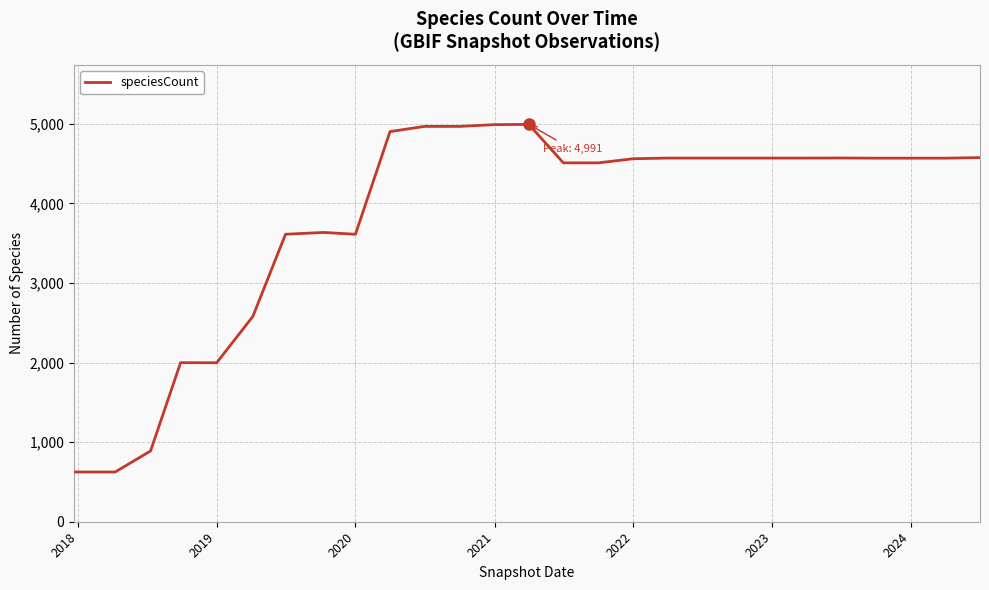

What is the difference between the maximum and minimum values?

4366